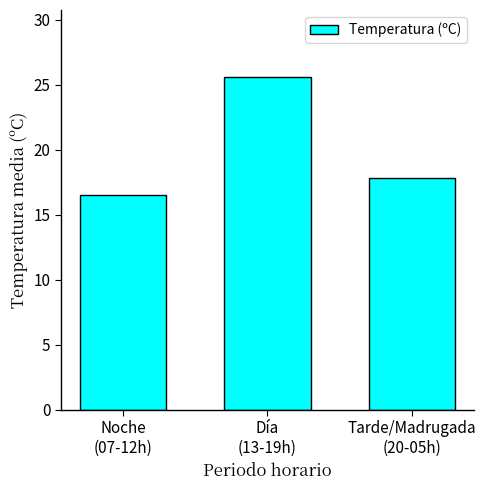

What is the sum of the values at Tarde/Madrugada
(20-05h) and Día
(13-19h)?

43.4